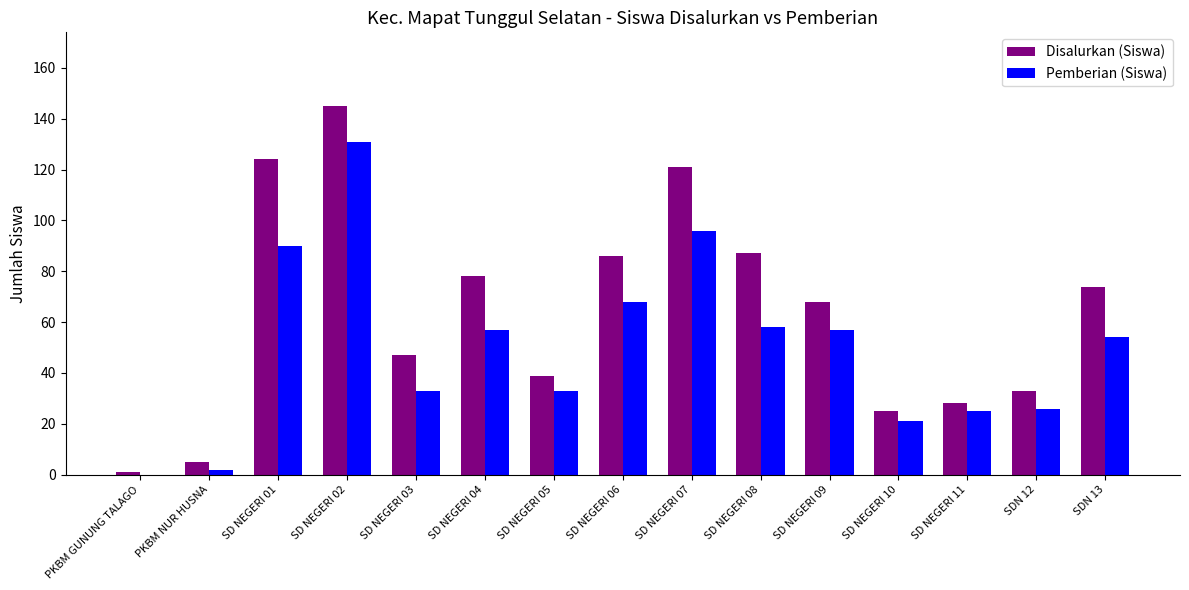

What is the maximum value shown in the chart?

145